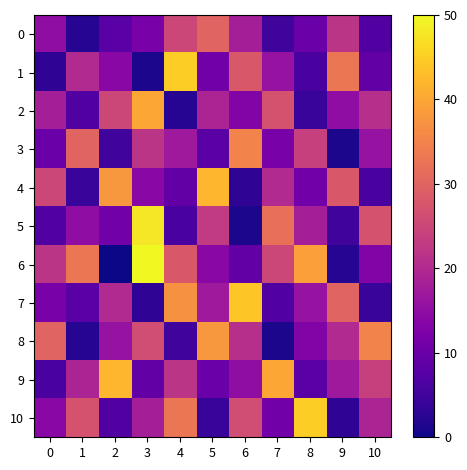

Reading left to right, what are all the values shown in this chart?

0: 0=15	1=2	2=8	3=12	4=25	5=30	6=18	7=5	8=10	9=22	10=7
1: 0=3	1=20	2=14	3=1	4=45	5=11	6=28	7=16	8=6	9=33	10=9
2: 0=18	1=7	2=25	3=40	4=2	5=19	6=13	7=27	8=4	9=15	10=21
3: 0=10	1=30	2=5	3=22	4=17	5=8	6=35	7=12	8=24	9=1	10=16
4: 0=25	1=4	2=38	3=14	4=9	5=42	6=3	7=20	8=11	9=28	10=6
5: 0=7	1=15	2=11	3=48	4=6	5=23	6=1	7=32	8=18	9=5	10=27
6: 0=22	1=33	2=0	3=50	4=28	5=14	6=9	7=25	8=39	9=2	10=13
7: 0=12	1=8	2=20	3=3	4=37	5=17	6=44	7=7	8=16	9=30	10=4
8: 0=30	1=2	2=16	3=26	4=5	5=38	6=21	7=1	8=13	9=20	10=35
9: 0=6	1=19	2=42	3=9	4=22	5=10	6=15	7=40	8=8	9=17	10=24
10: 0=14	1=27	2=7	3=18	4=33	5=4	6=26	7=11	8=45	9=3	10=19